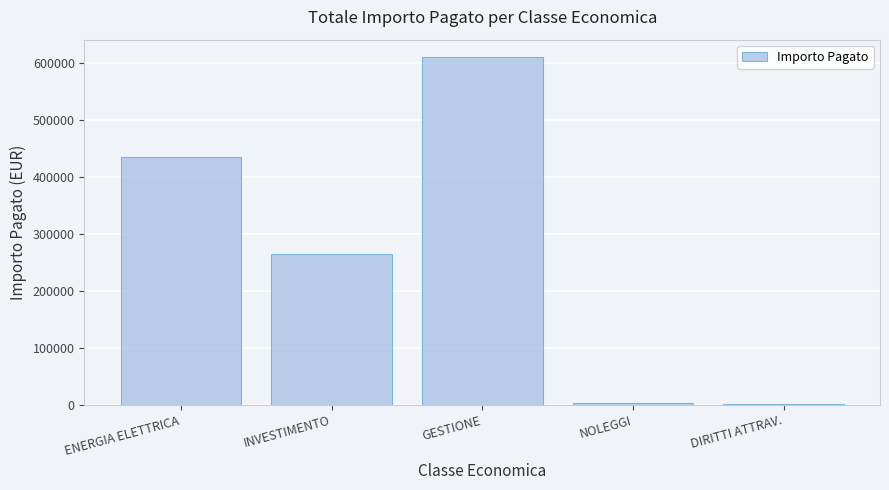

What is the maximum value shown in the chart?

609668.2